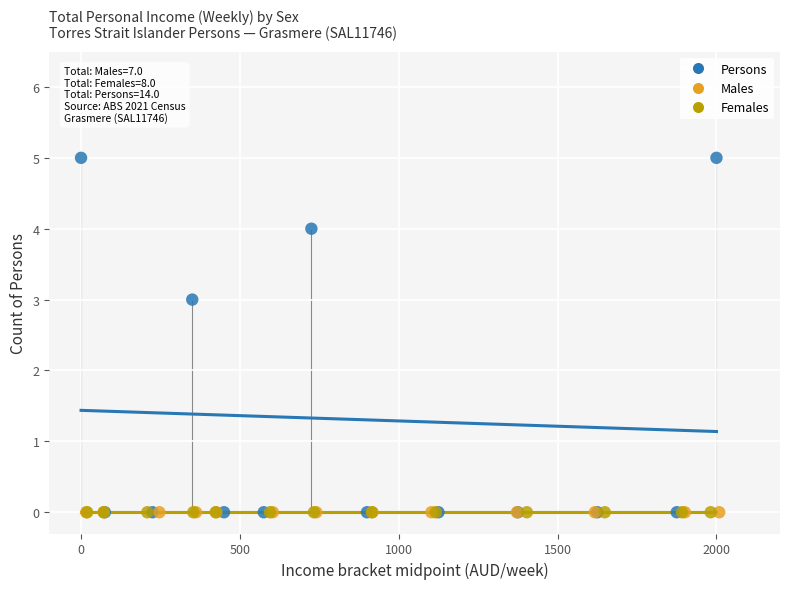

What are all the series names shown in the legend?

Persons, Males, Females